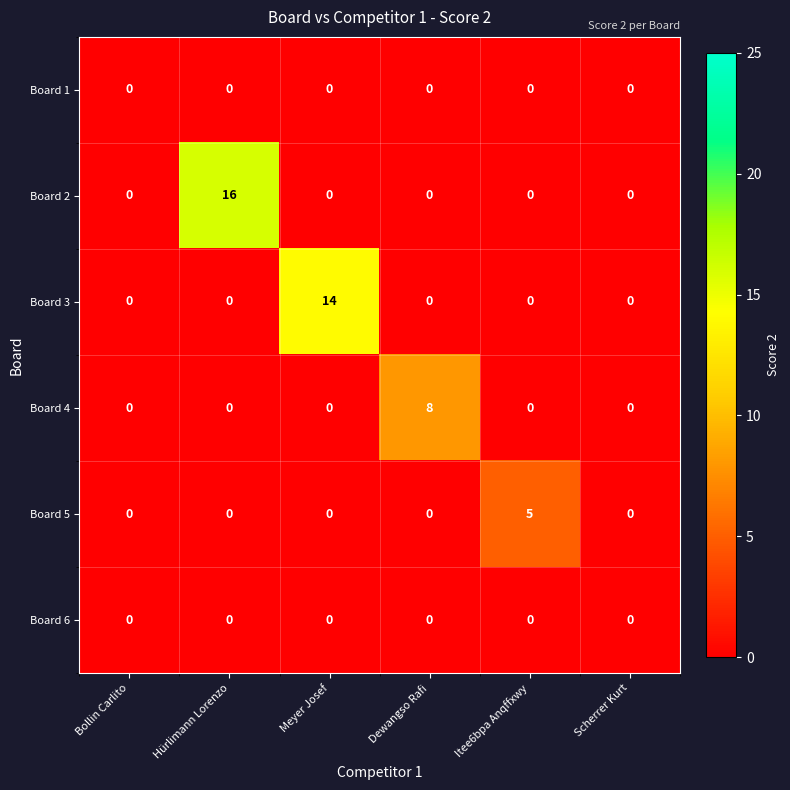

Count the number of data series in this chart.

6